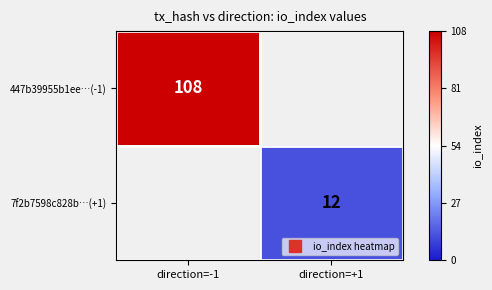

Is it true that 7f2b7598c828b…(+1) equals 16 at direction=+1?

False